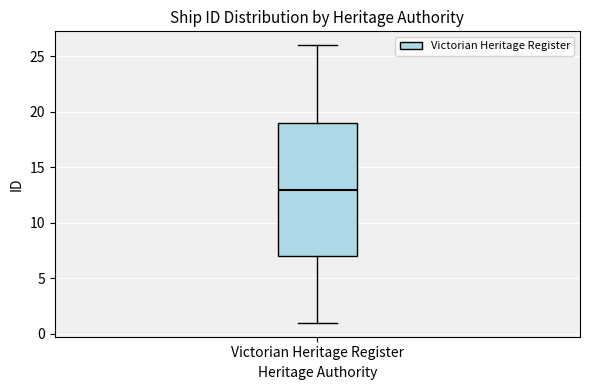

Read this box plot against the y-axis: the position of the median line, the range covered by the box, and the ends of both whiskers. The values are not printed on the chart, so give them approximately, as read against the axis.

median 13, box 7 to 19, whiskers 1 to 26